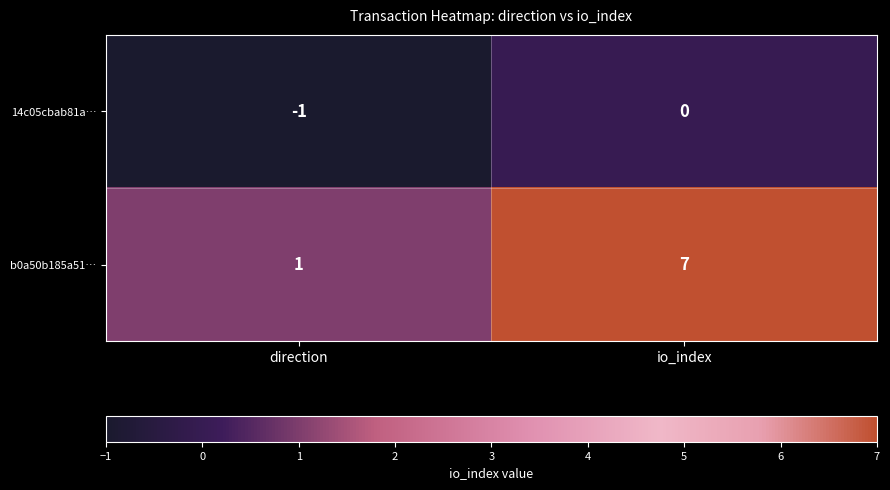

List the series in order of their overall mean, lowest first.

14c05cbab81a…, b0a50b185a51…